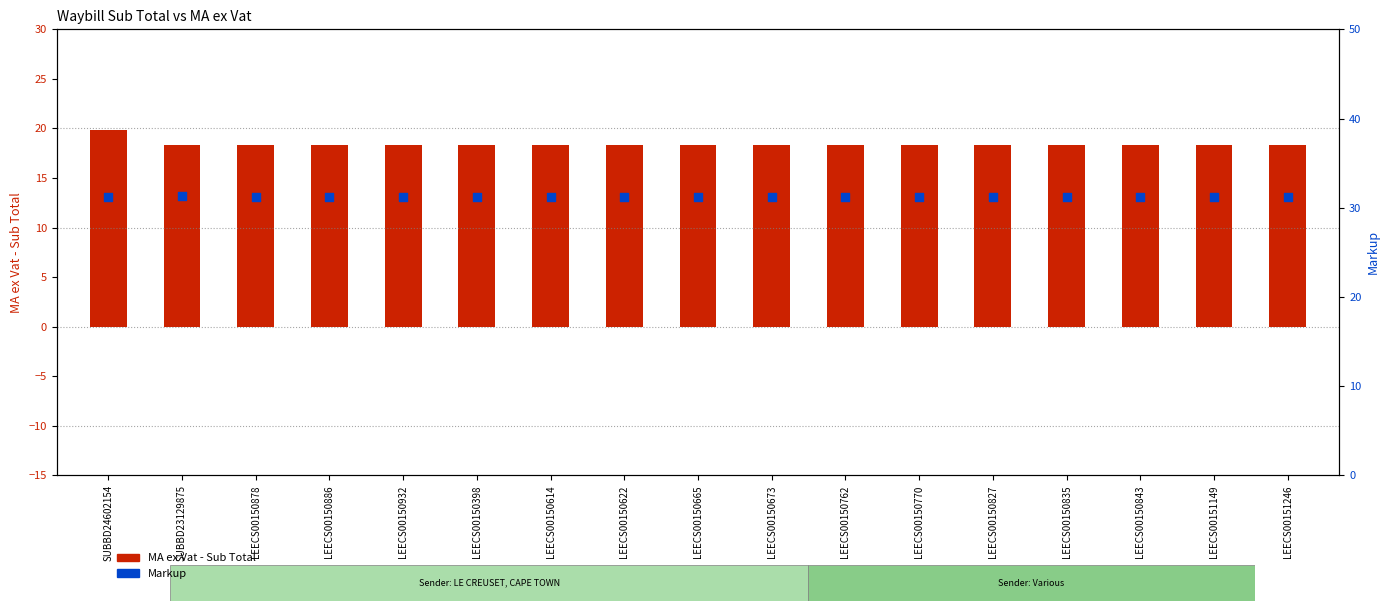

Which series contains the lowest Y value?

MA ex Vat - Sub Total